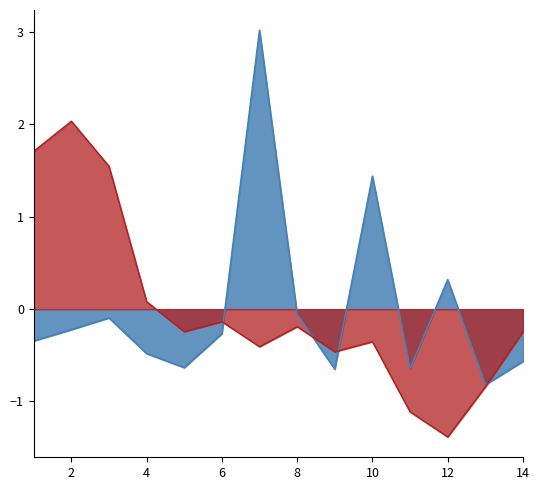

Is the value of H index at 3 greater than the value of Citations per document at 10?

Yes